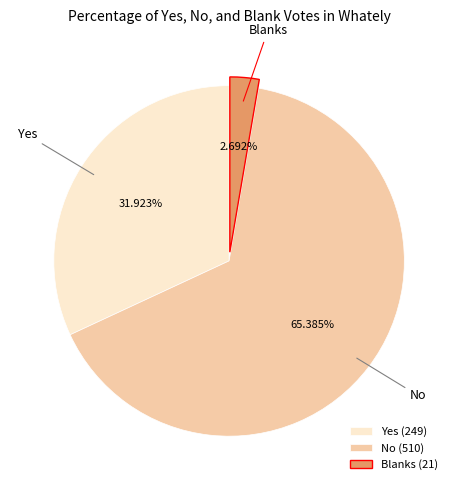

To the nearest percent, what is the average slice percentage?

33%